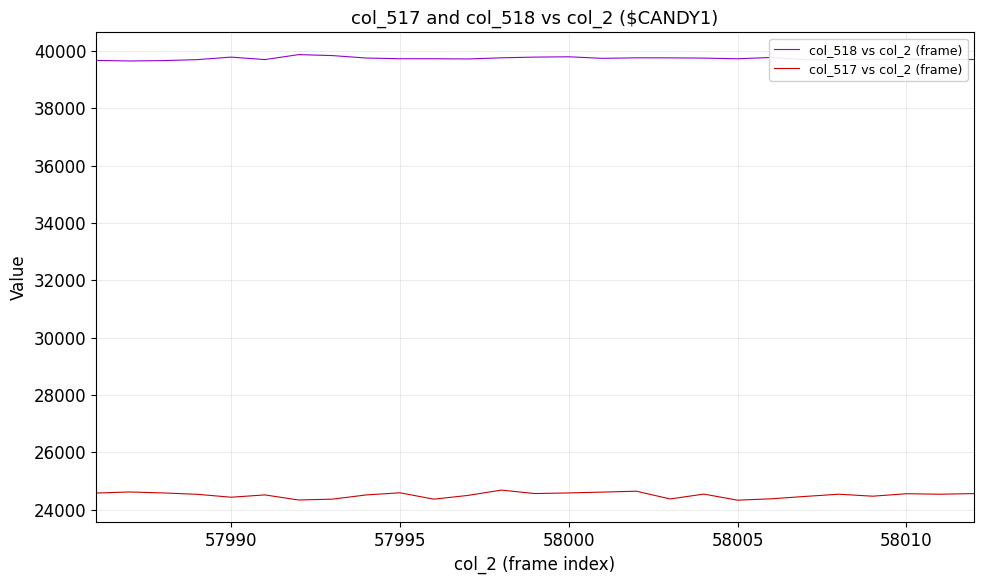

Is this an area chart (filled region under the line)?

No